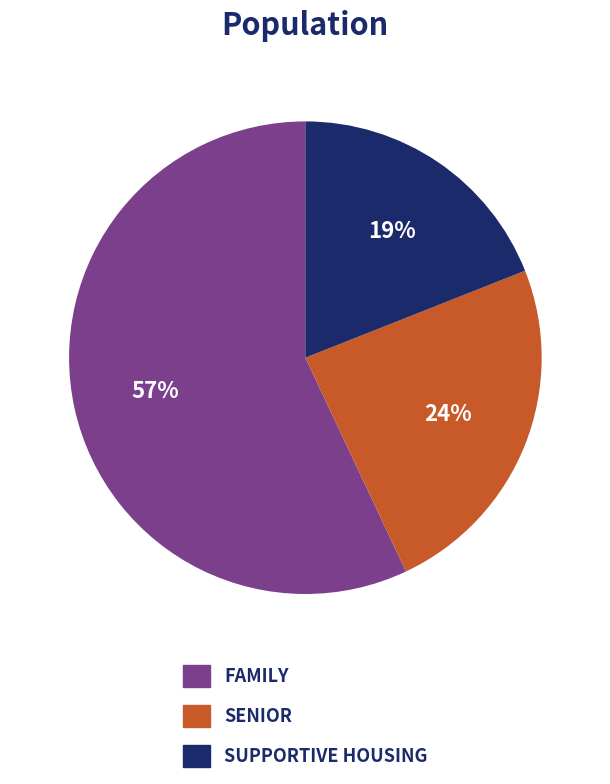

Does any single category account for the majority?

Yes